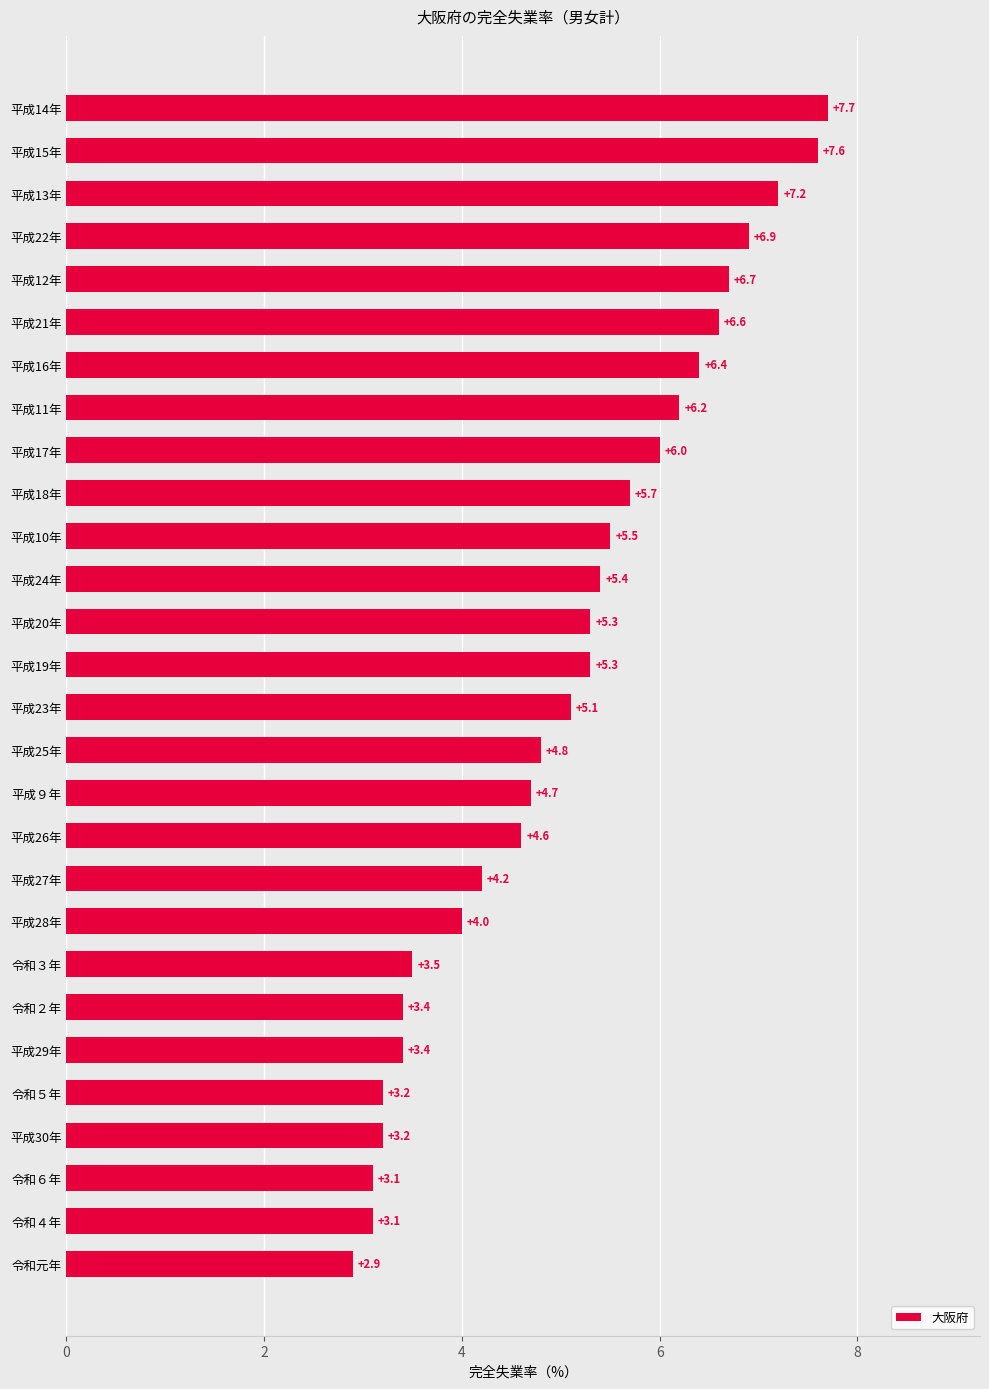

Where is the data nearest to the value 5?

平成23年